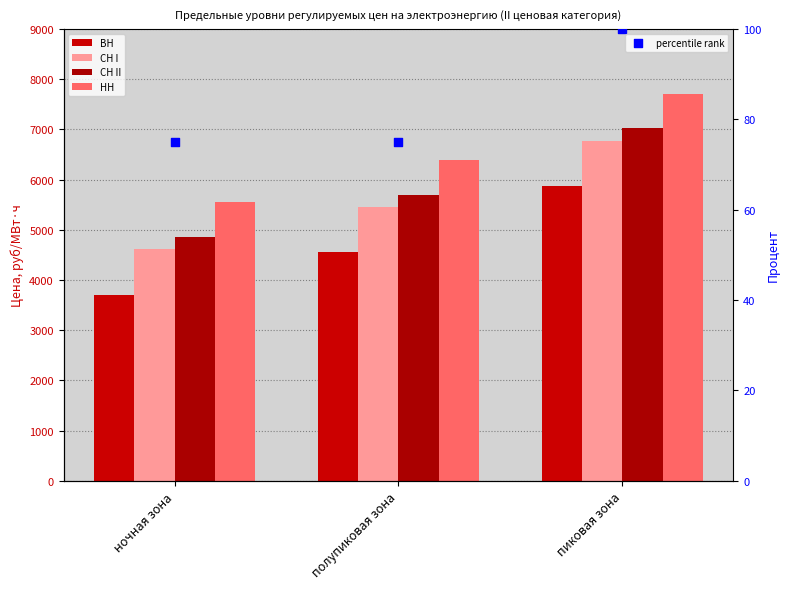

What is the total value across all series at ночная зона?

18807.5